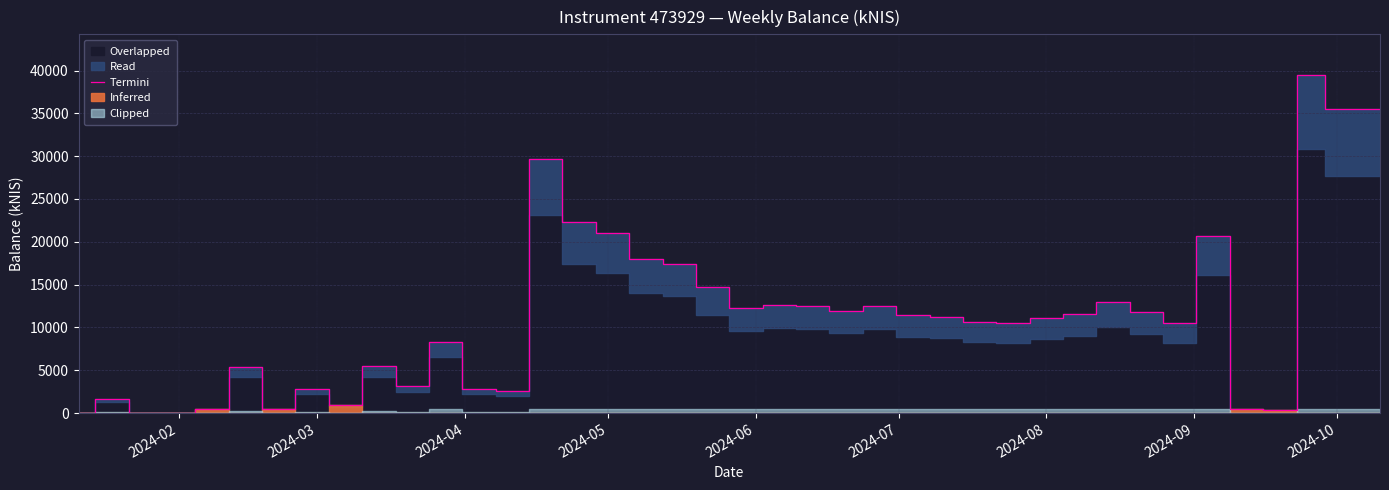

Does the chart display data point markers on the line(s)?

No